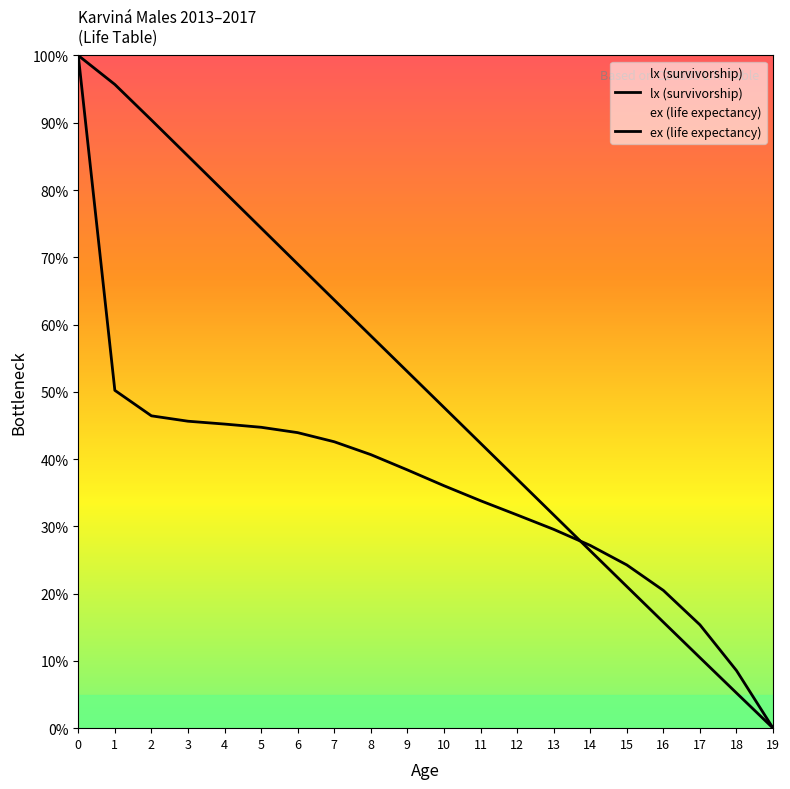

What are all the series names shown in the legend?

lx (survivorship), ex (life expectancy)